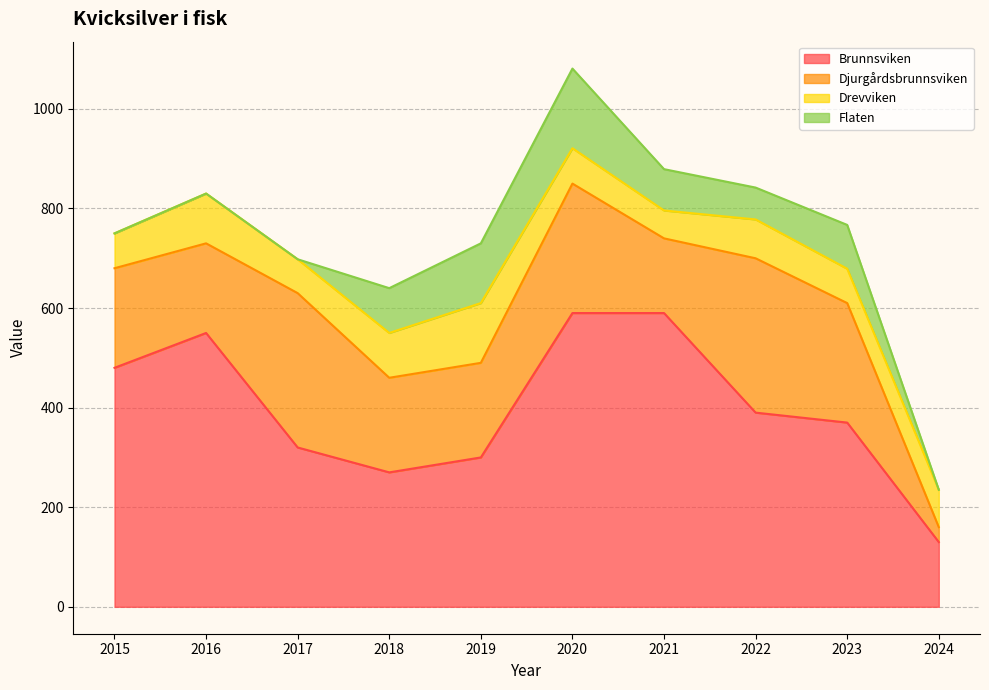

True or false: Brunnsviken and Flaten cross at least once.

False